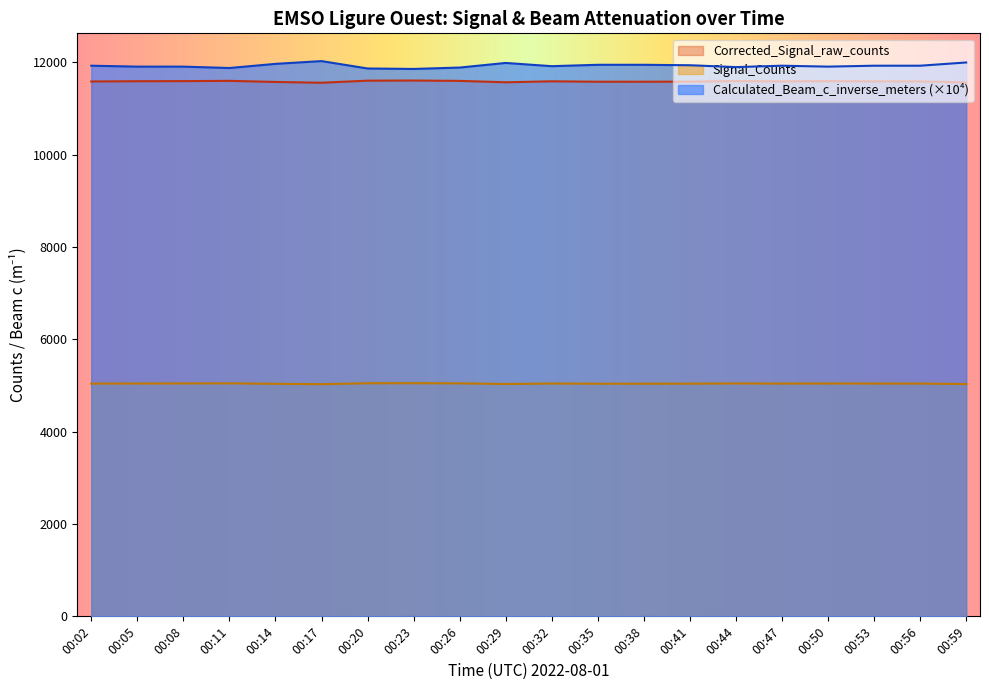

What is the difference between the Signal_Counts values at 00:32 and 00:35?

4